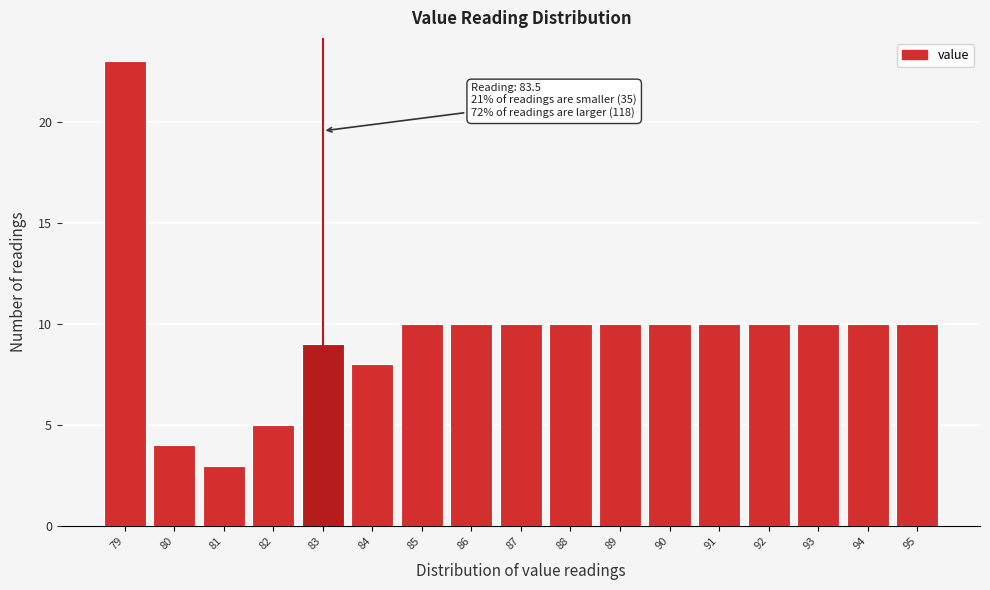

Reading left to right, what are all the values shown in this chart?

79=23	80=4	81=3	82=5	83=9	84=8	85=10	86=10	87=10	88=10	89=10	90=10	91=10	92=10	93=10	94=10	95=10